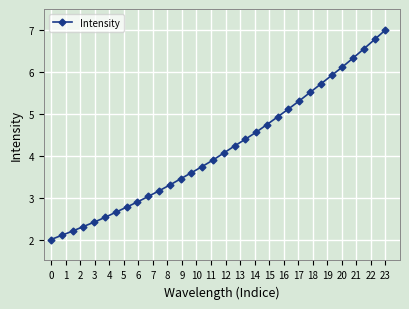

Reading left to right, what are all the values shown in this chart?

2.0	2.1	2.2	2.3	2.4	2.5	2.7	2.8	2.9	3.0	3.2	3.3	3.4	3.6	3.7	3.9	4.1	4.2	4.4	4.6	4.7	4.9	5.1	5.3	5.5	5.7	5.9	6.1	6.3	6.5	6.8	7.0